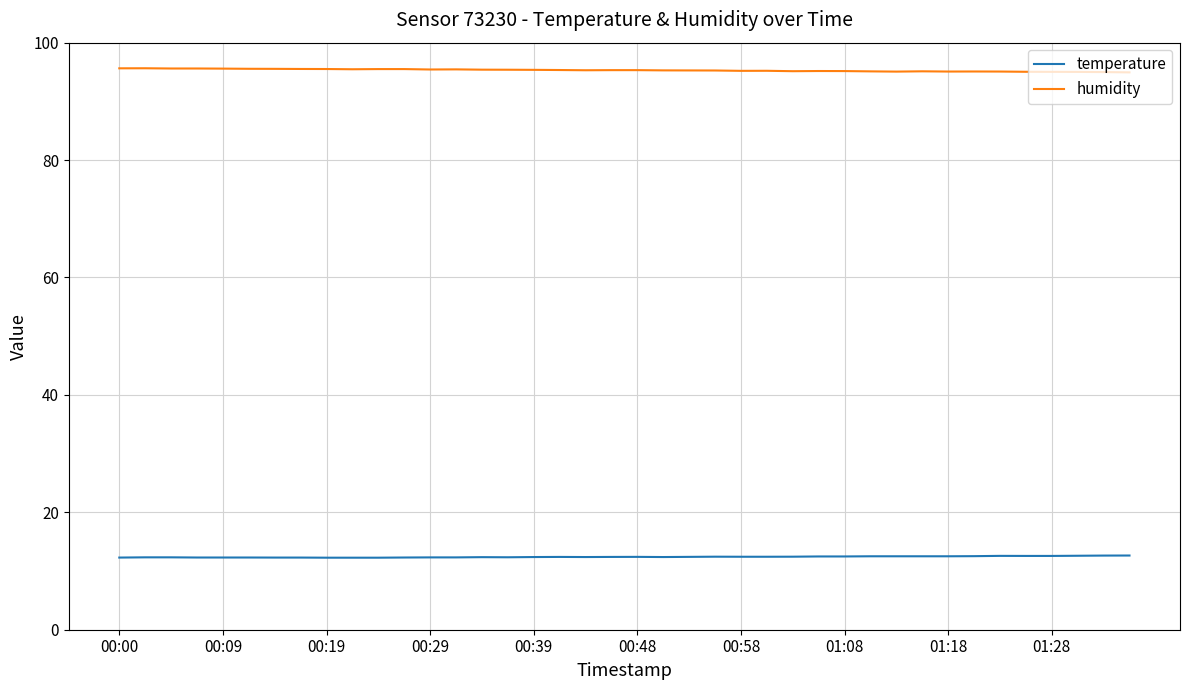

Rank the series by their average value, from highest to lowest.

humidity, temperature